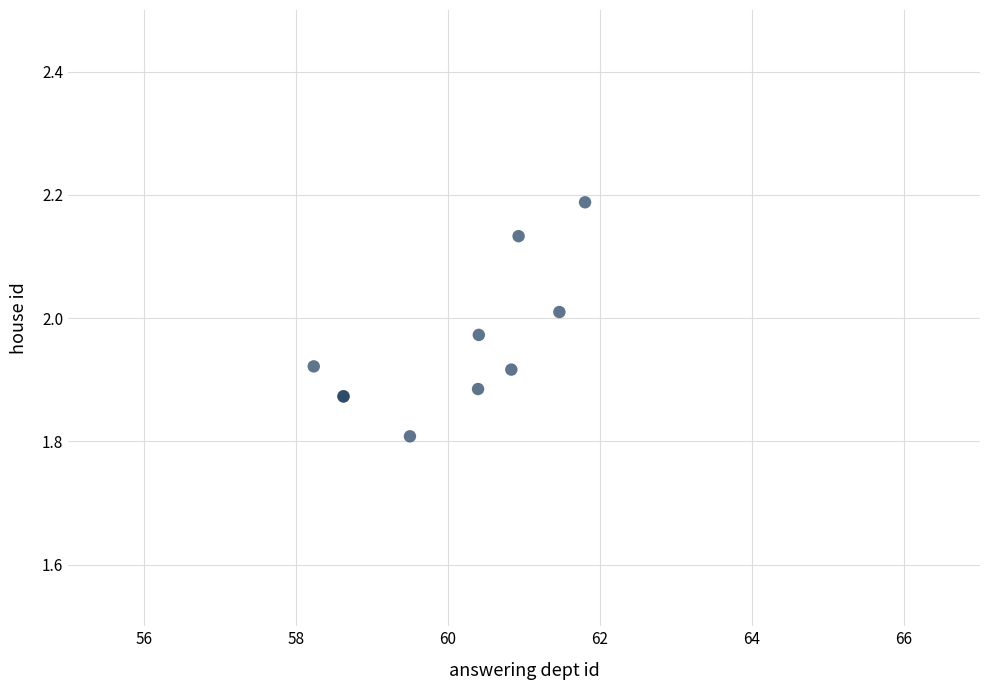

What Y value in the scatter plot is closest to 1?

1.8